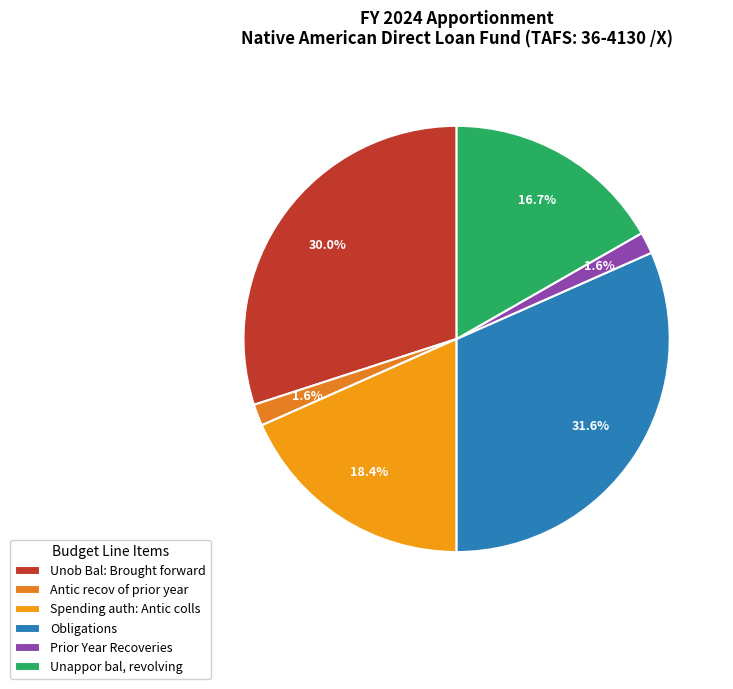

Rank the categories by value from highest to lowest.

Obligations, Unob Bal: Brought forward, Spending auth: Antic colls, Unappor bal, revolving, Antic recov of prior year, Prior Year Recoveries